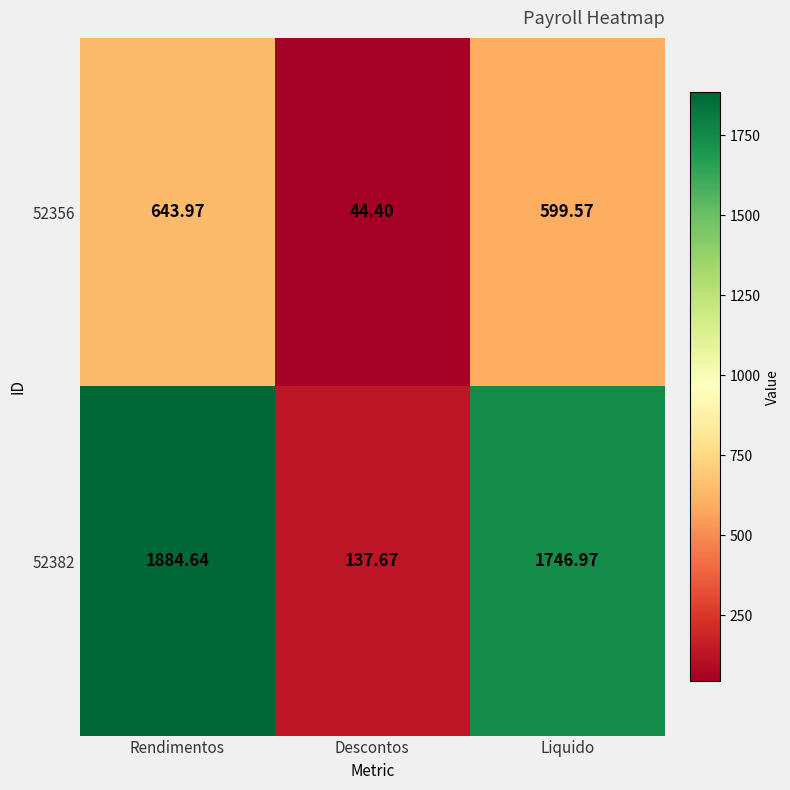

At how many categories does at least one series exceed 945?

2